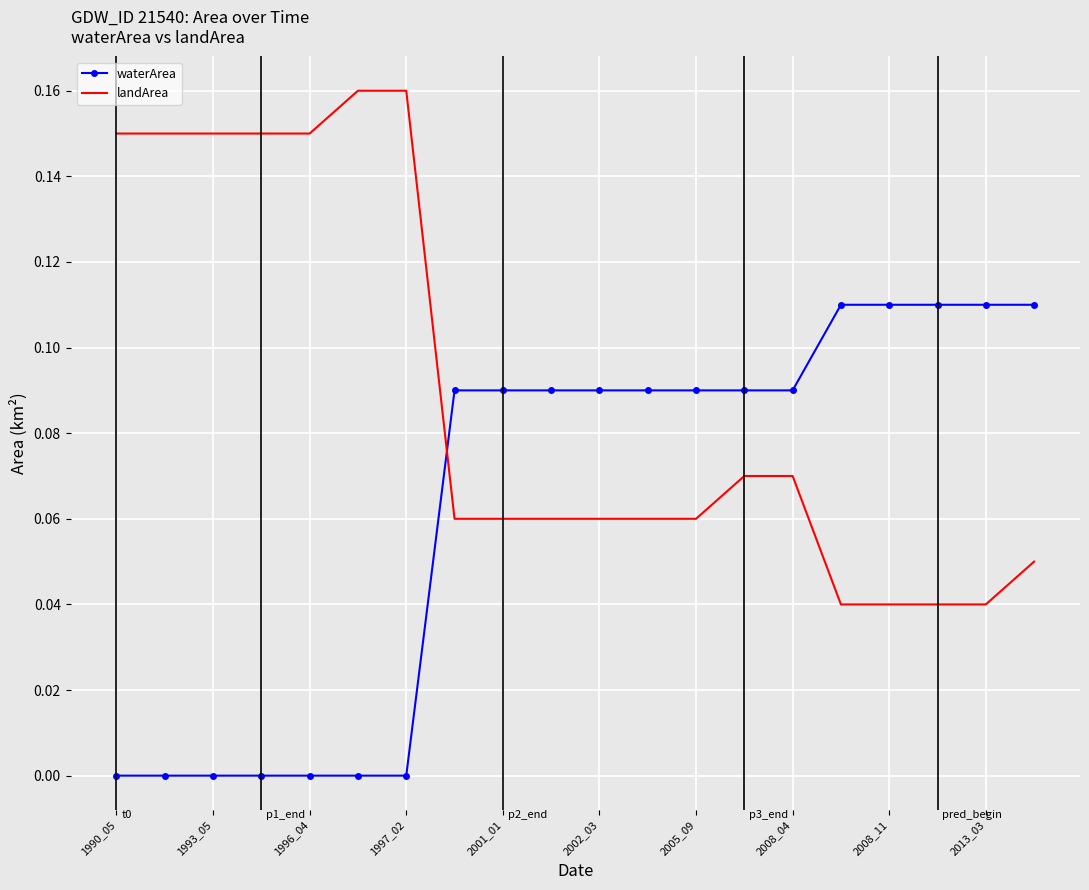

Which series ends up on top after the final intersection of waterArea and landArea?

waterArea